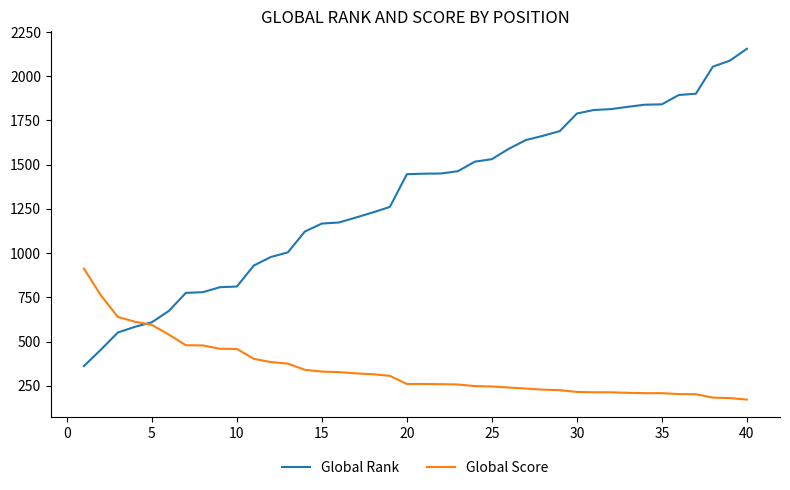

Which series has the widest spread of values?

Global Rank